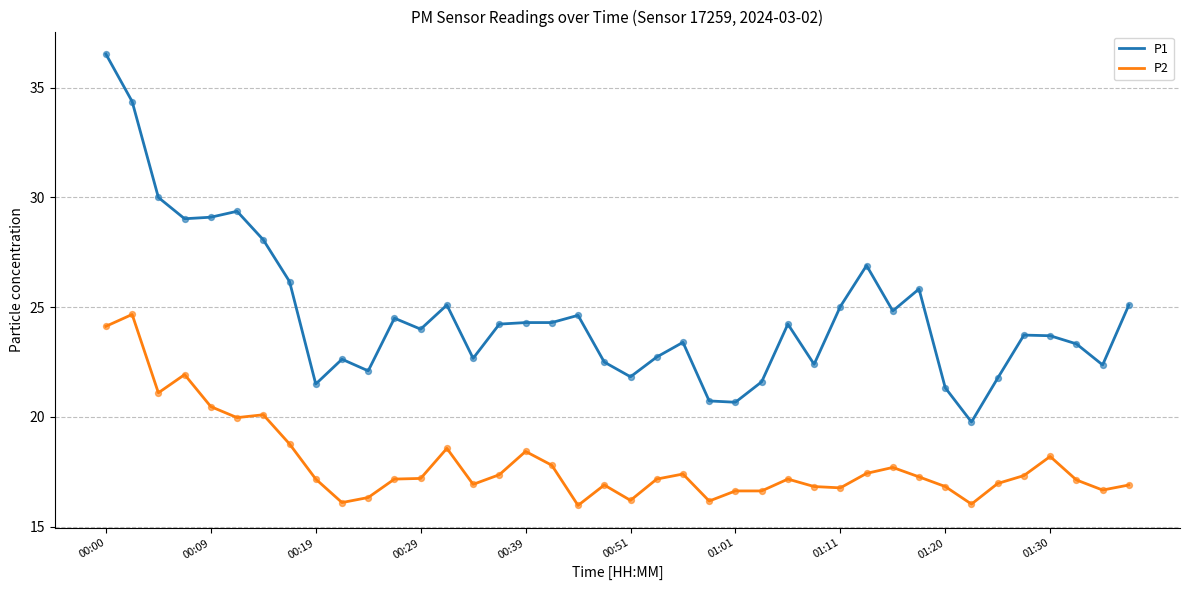

What are all the series names shown in the legend?

P1, P2